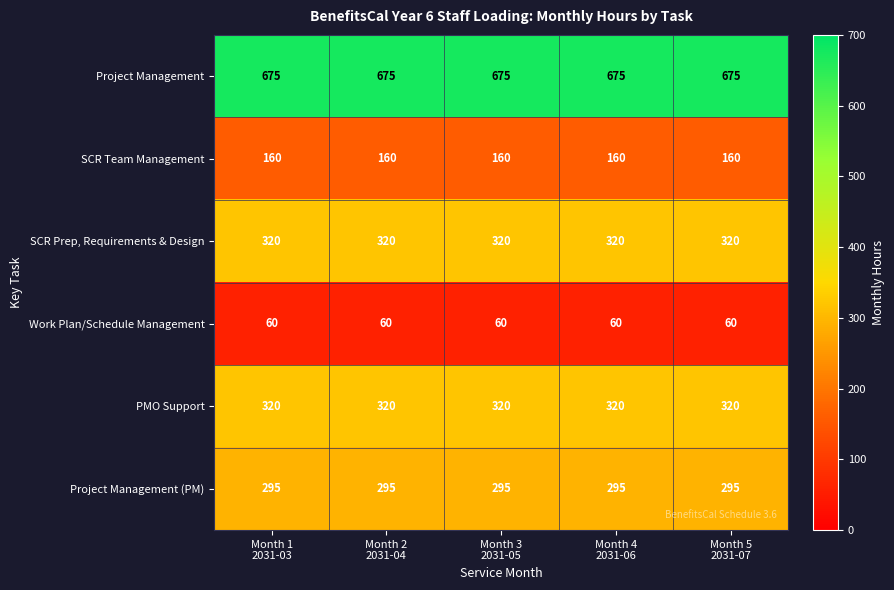

What is the total value across all series at Month 2
2031-04?

1830